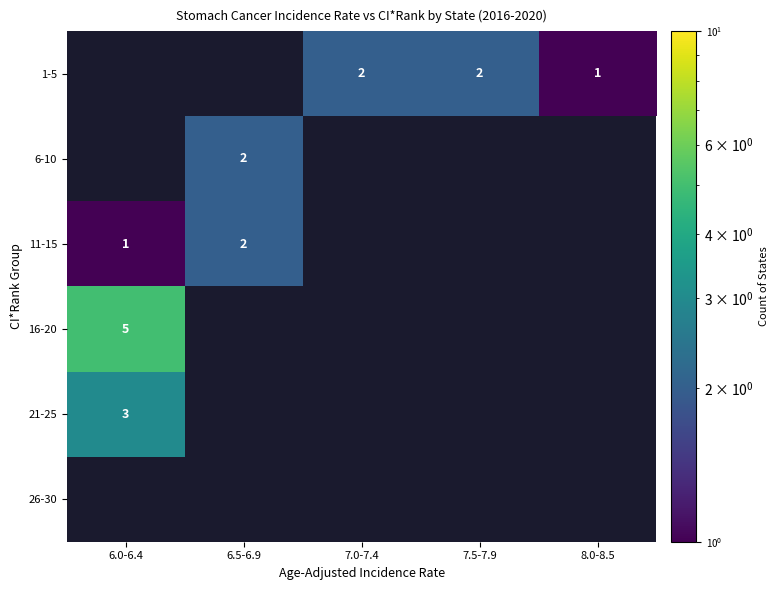

The 11-15 series shows 3 at 6.5-6.9. True or false?

False